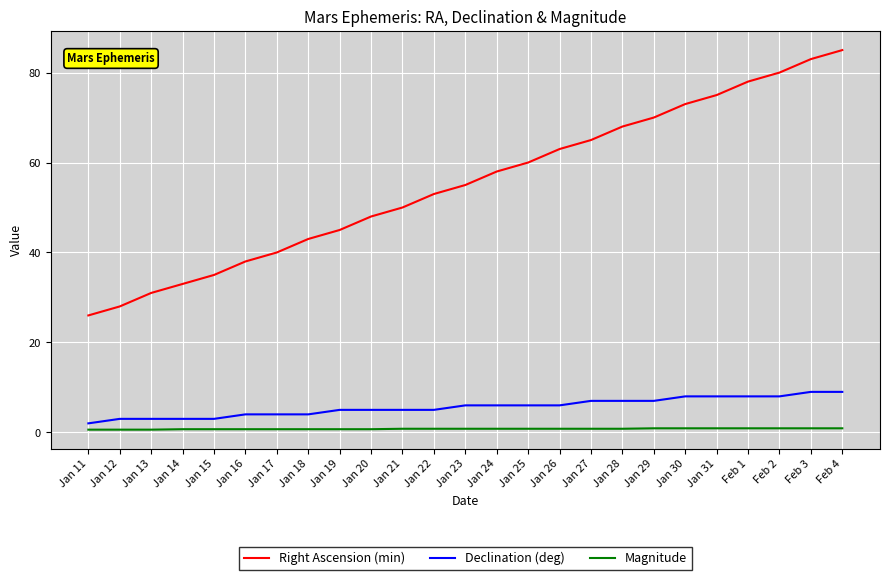

Is it true that Right Ascension (min) equals 58.0 at Jan 24?

True